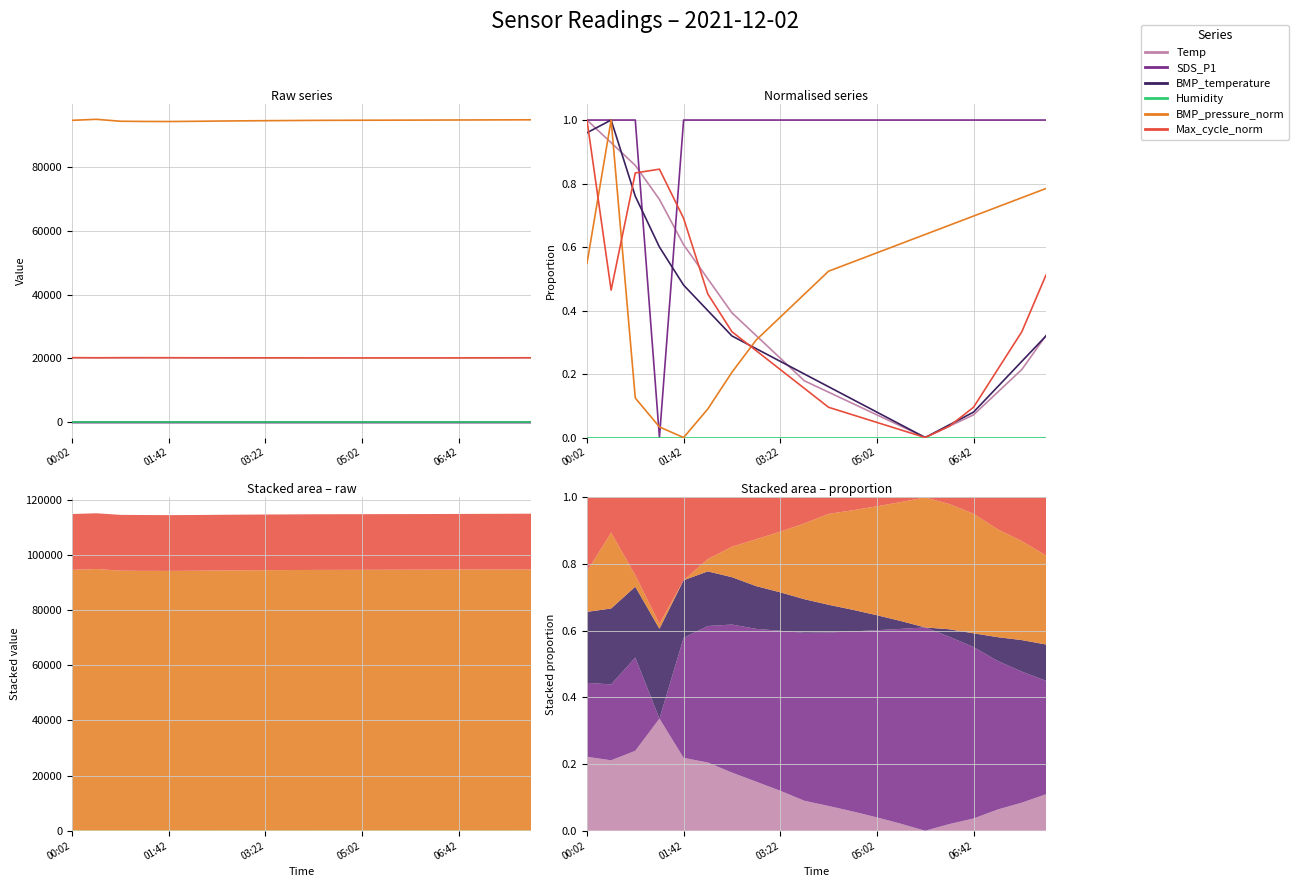

Between 12 and 18, which series saw the biggest shift?

Max_cycle_norm